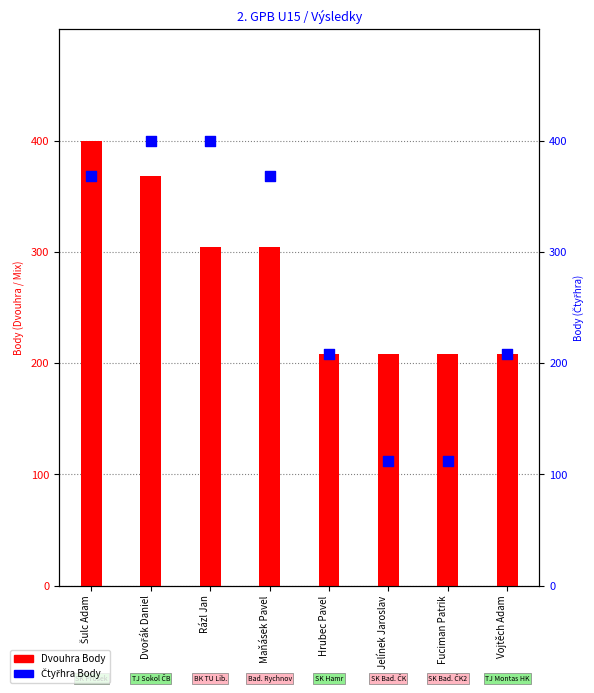

Which series has the largest total across all categories?

Dvouhra Body